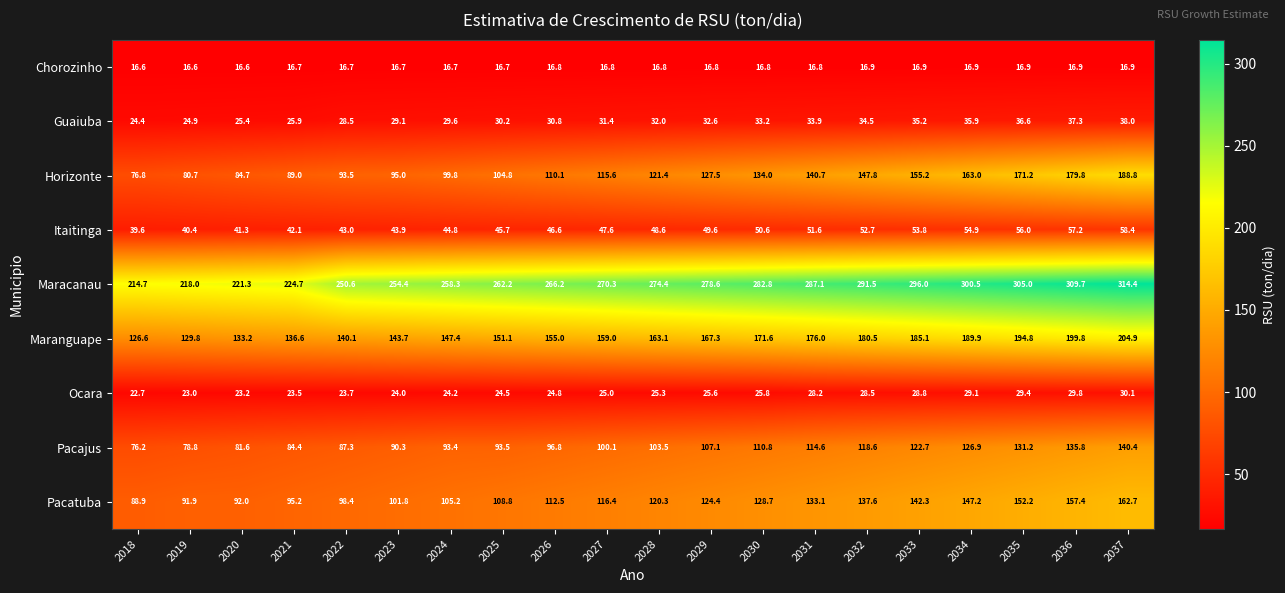

What is the smallest value displayed?

16.6